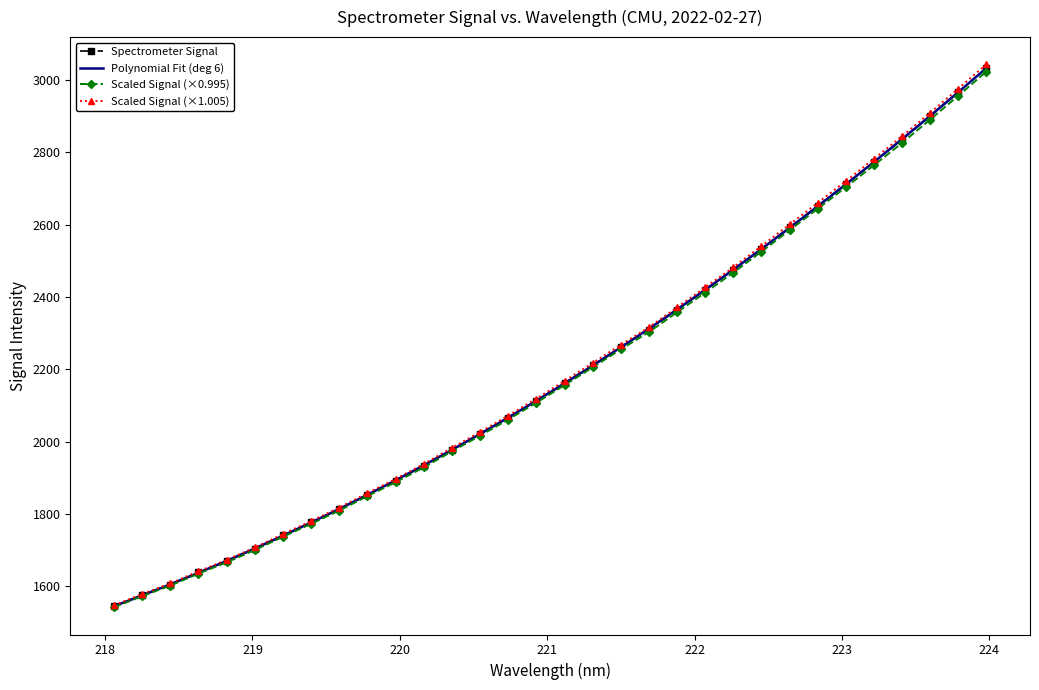

True or false: Spectrometer Signal and Scaled Signal (×0.995) intersect in this chart.

False